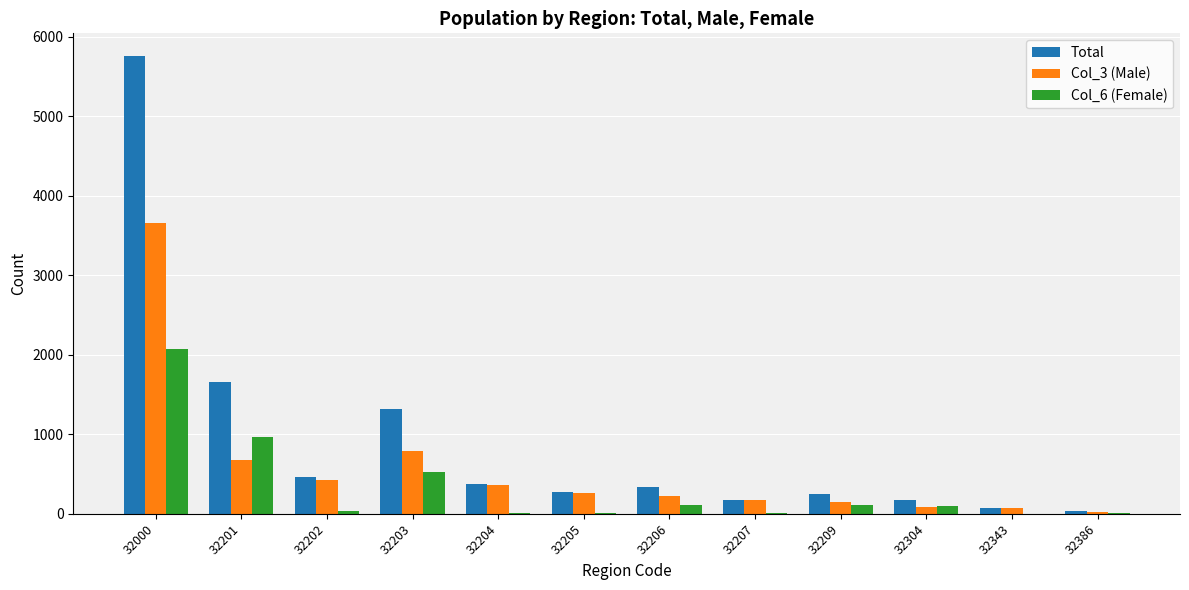

Which label corresponds to the largest value in the chart?

32000